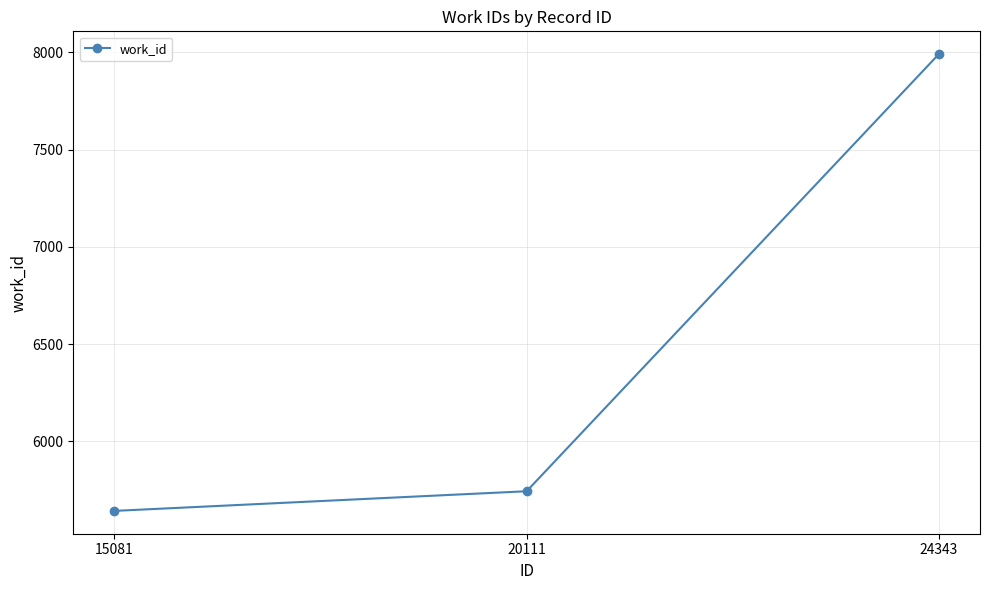

What is the maximum value shown in the chart?

7991